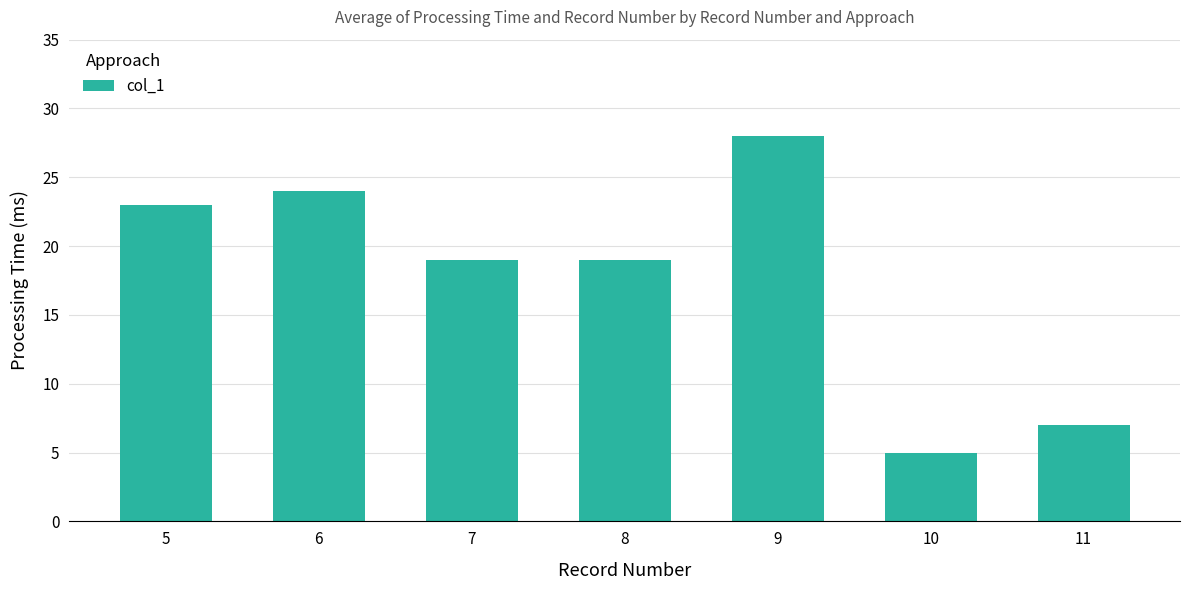

What is the sum of the values at 9 and 6?

52